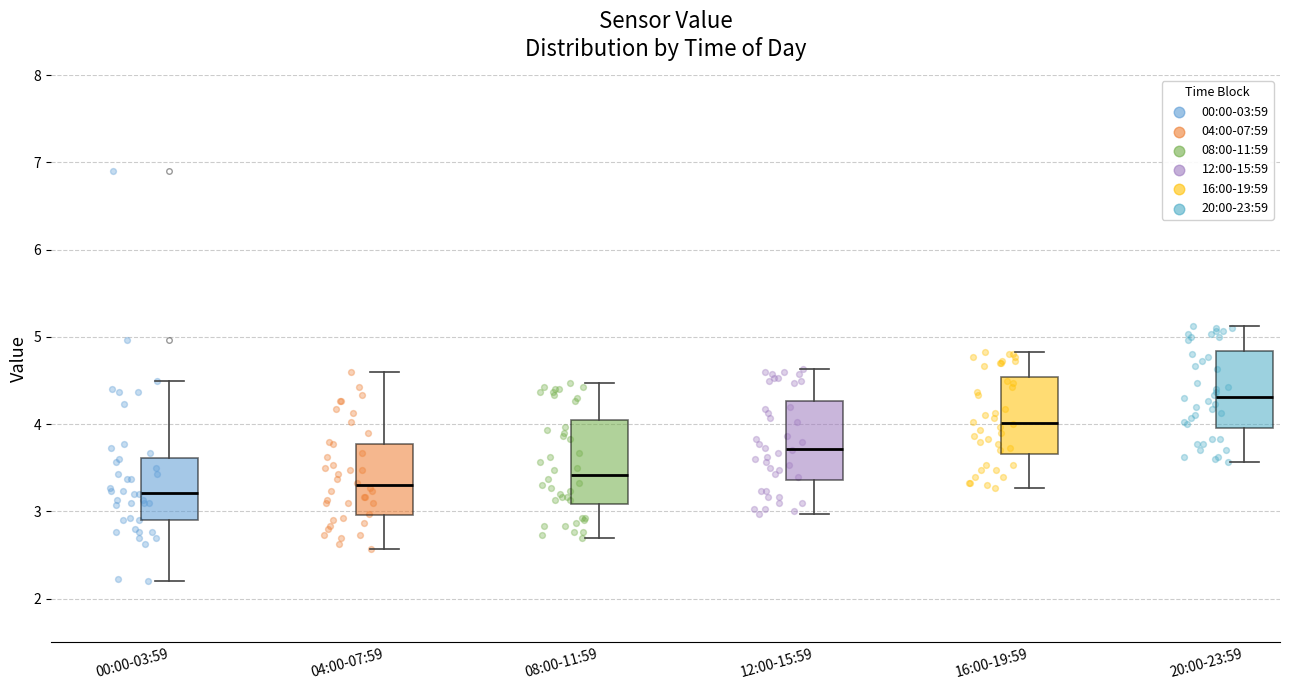

Reading left to right, read every box against the y-axis: the position of its median line, the range the box covers, and the ends of its whiskers. The values are not printed on the chart, so give them approximately, as read against the axis.

00:00-03:59: median 3.2, box 2.9 to 3.6, whiskers 2.2 to 4.5
04:00-07:59: median 3.3, box 3.0 to 3.8, whiskers 2.6 to 4.6
08:00-11:59: median 3.4, box 3.1 to 4.0, whiskers 2.7 to 4.5
12:00-15:59: median 3.7, box 3.4 to 4.3, whiskers 3.0 to 4.6
16:00-19:59: median 4.0, box 3.7 to 4.5, whiskers 3.3 to 4.8
20:00-23:59: median 4.3, box 4.0 to 4.8, whiskers 3.6 to 5.1